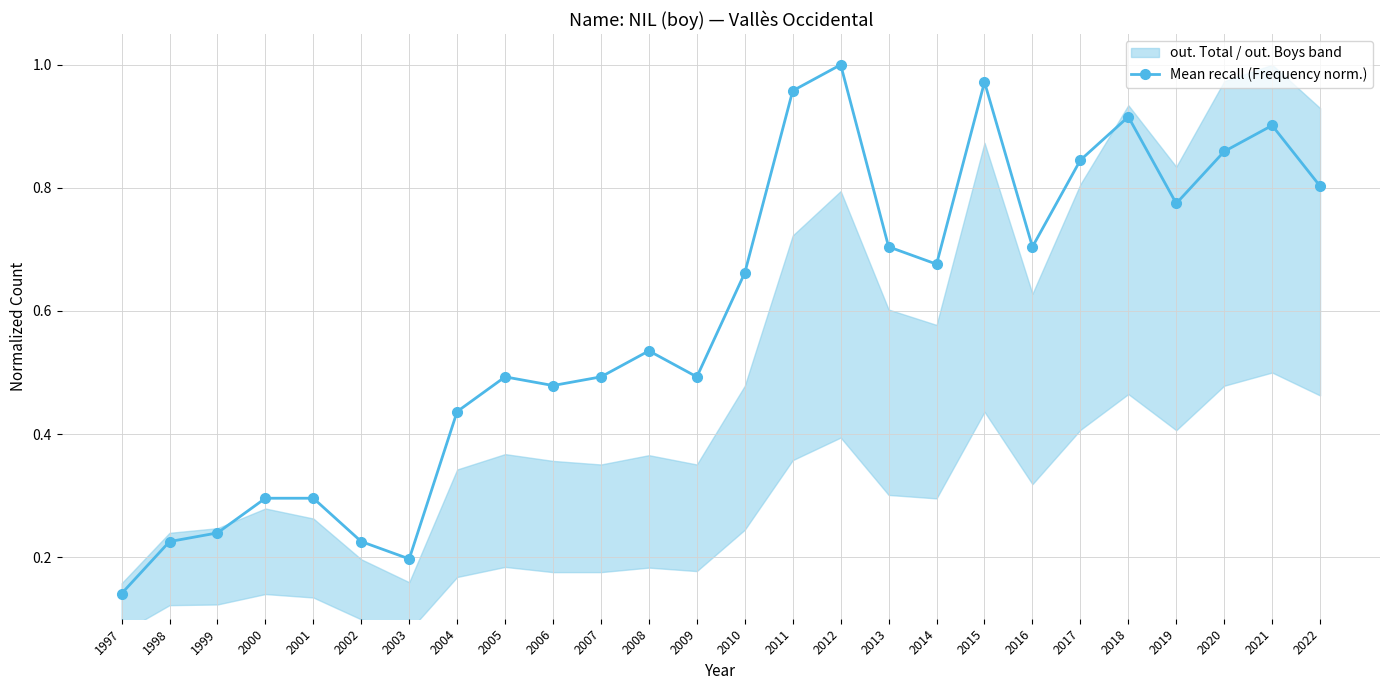

Which has a higher value, 2015 or 2018?

2015